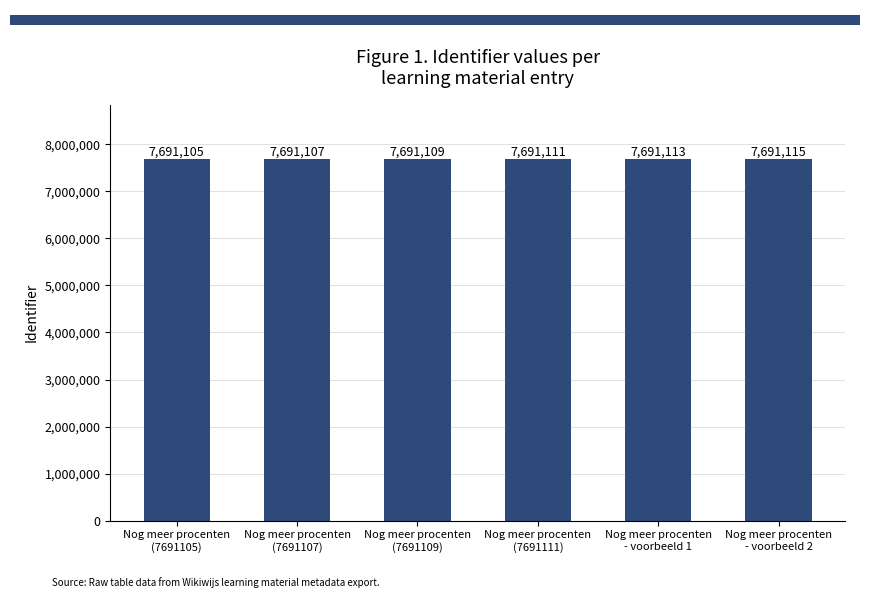

How many values are below 7691111?

3